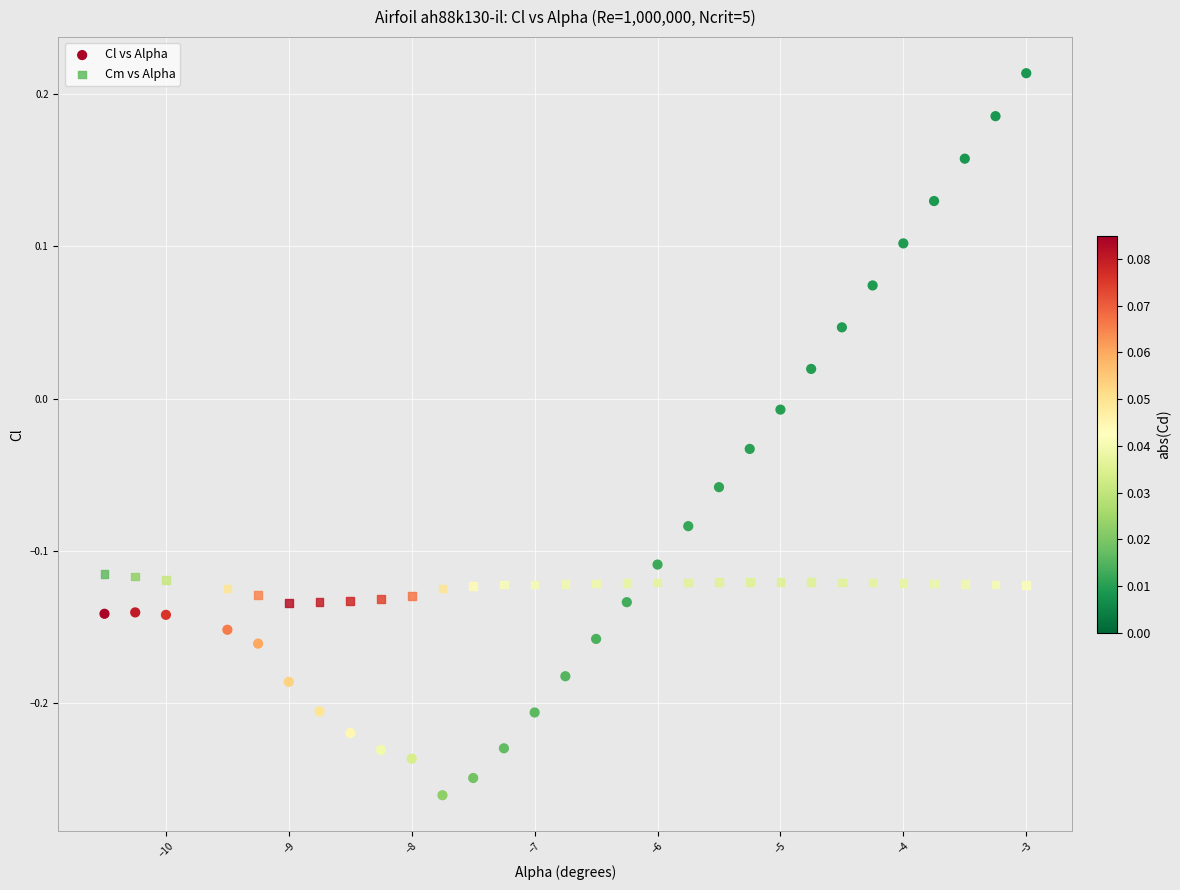

Which series has the largest Y range (max minus min)?

Cl vs Alpha